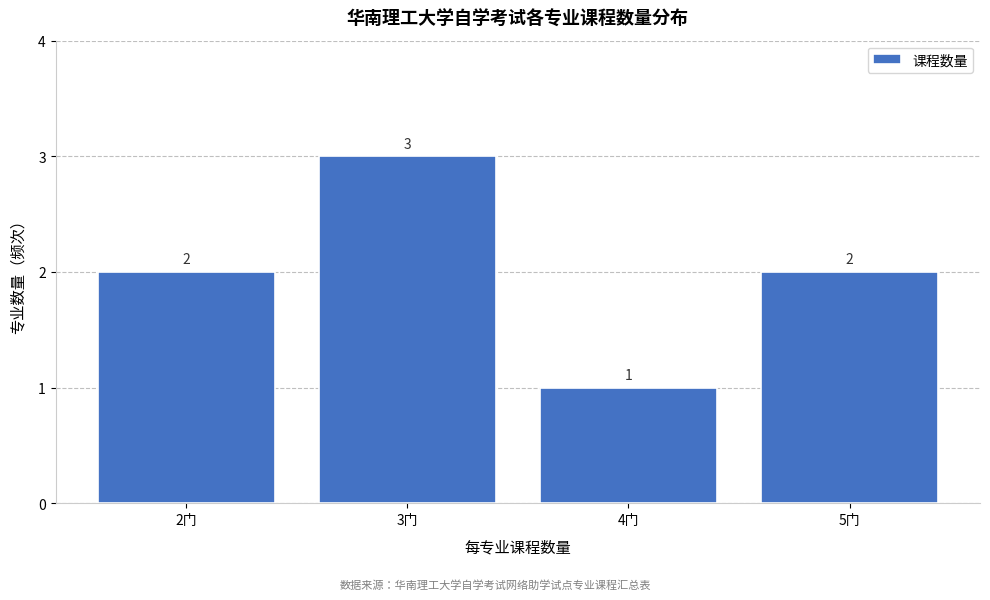

Reading left to right, transcribe this chart: for each bar, give the range it covers on the x-axis and its height.

1.5 to 2.5: 2
2.5 to 3.5: 3
3.5 to 4.5: 1
4.5 to 5.5: 2